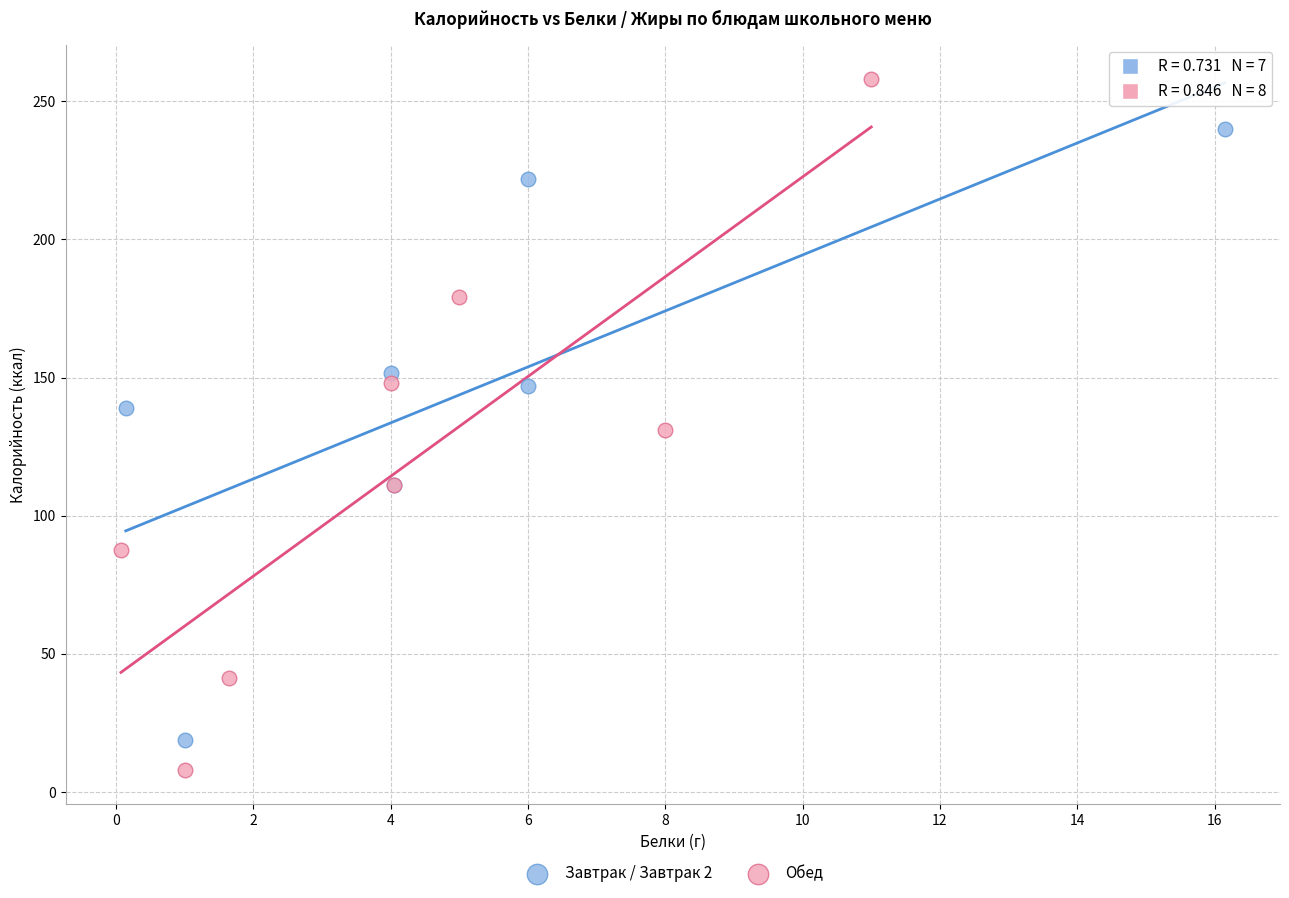

Which series has the widest spread of Y values?

Обед